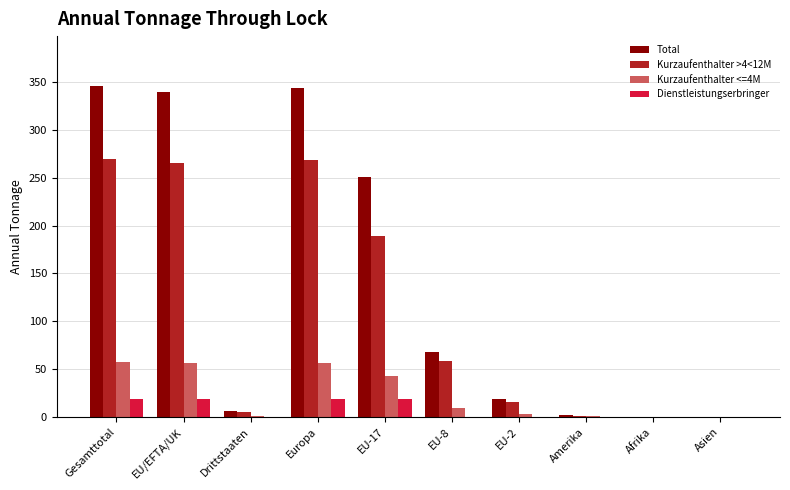

How many groups of bars are there?

10